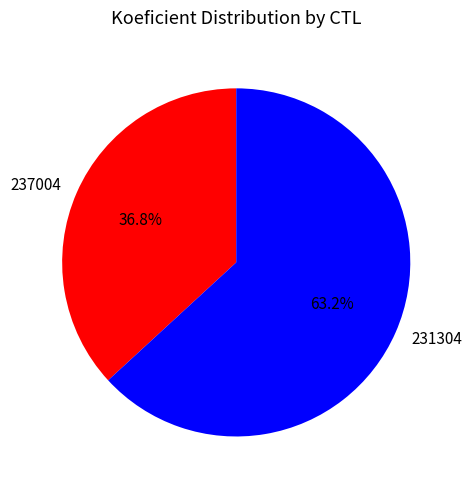

To the nearest percent, what is the combined percentage of 231304 and 237004?

100%